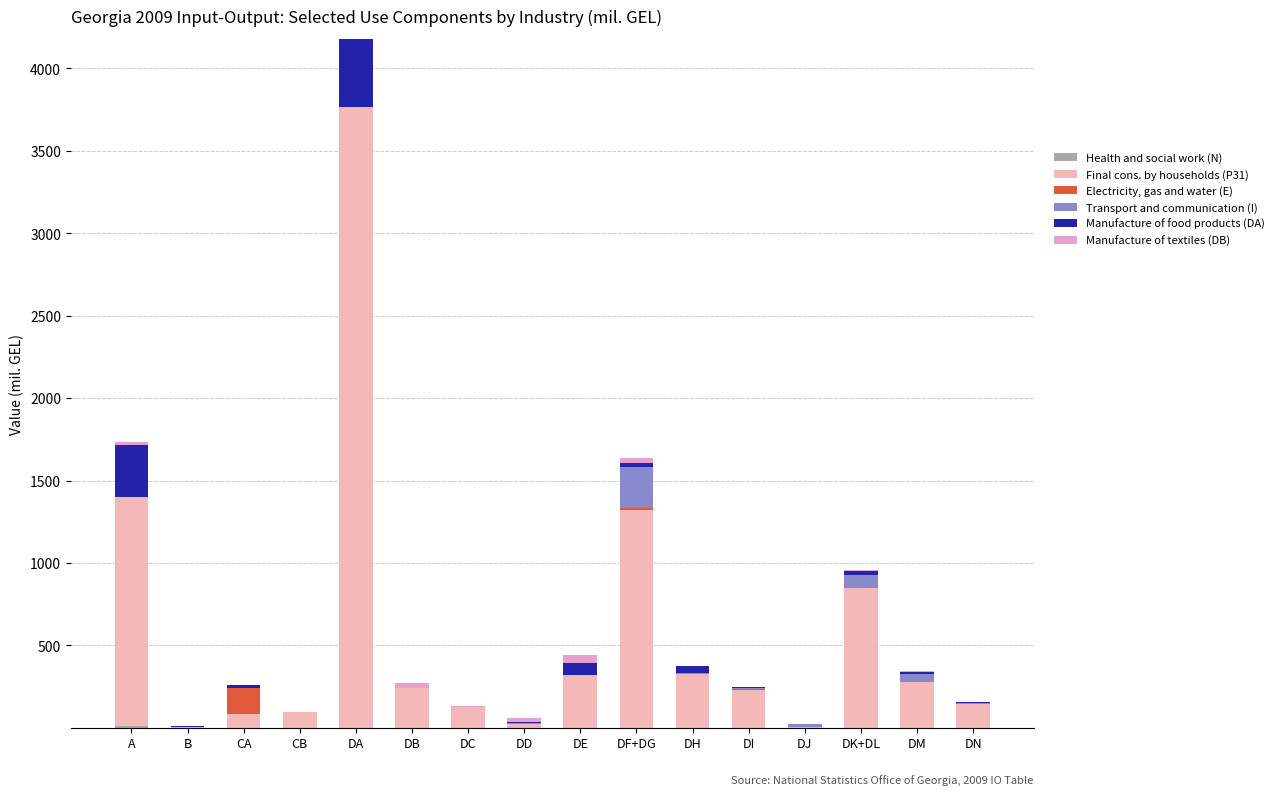

Does the chart contain stacked bars?

Yes